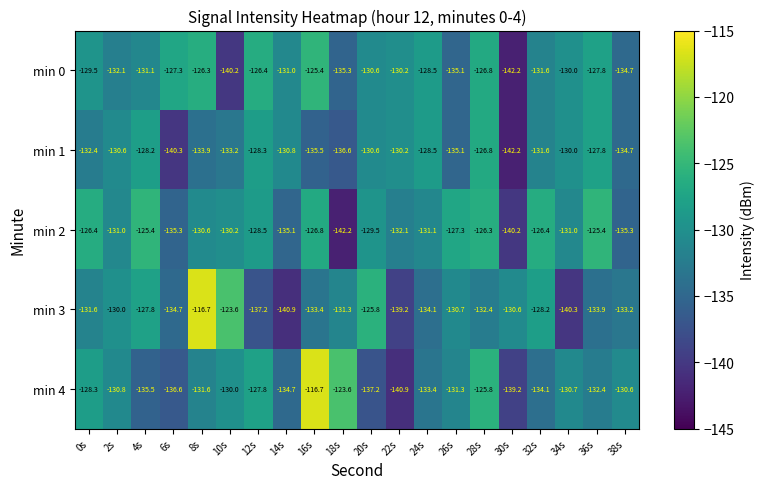

Between 10s and 12s, which series saw the biggest shift?

min 0